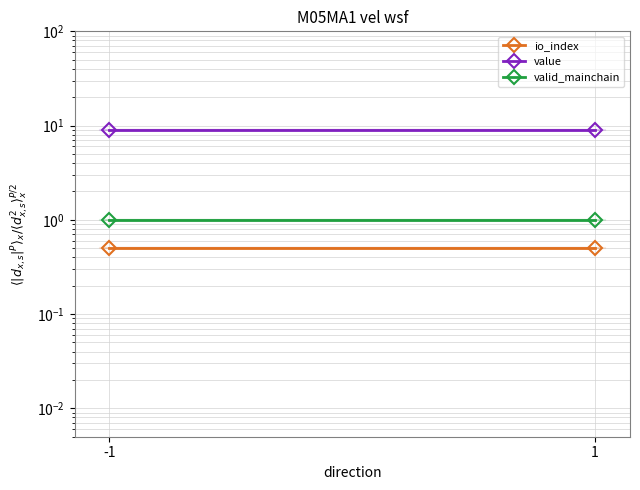

Reading left to right, transcribe all the data shown in this chart.

io_index: 0.5	0.5
value: 8.9	8.9
valid_mainchain: 1.0	1.0